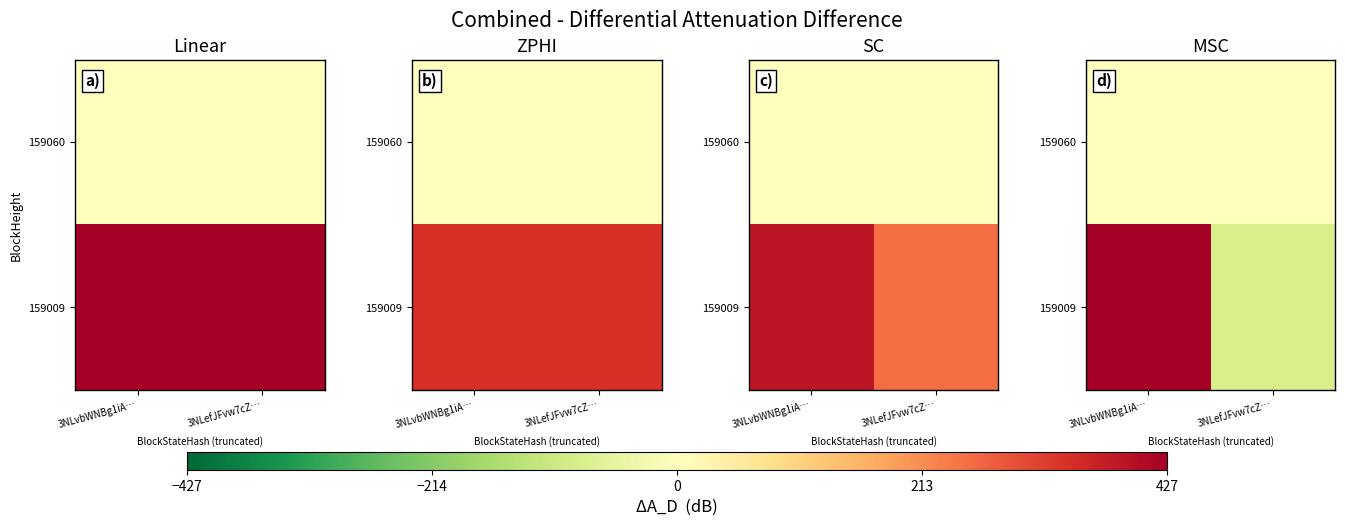

What is the difference between the highest and lowest values at 3NLefJFvw7cZ…?

85.4